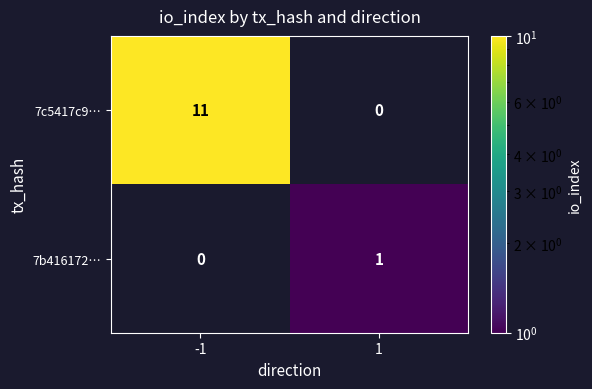

What is the difference between the maximum and minimum values in the 7c5417c9… series?

11